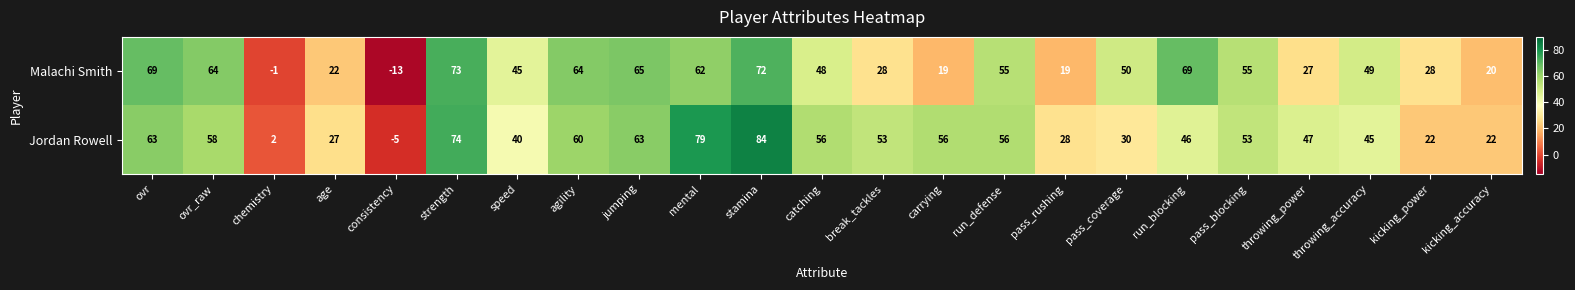

What is the total value across all series at run_blocking?

115